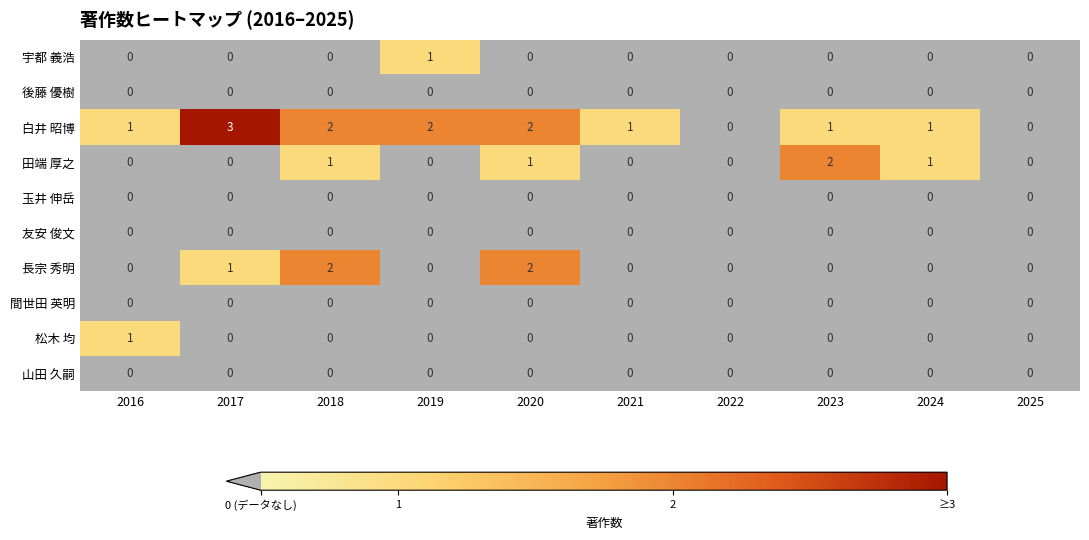

Which series has the largest range (max minus min)?

白井 昭博